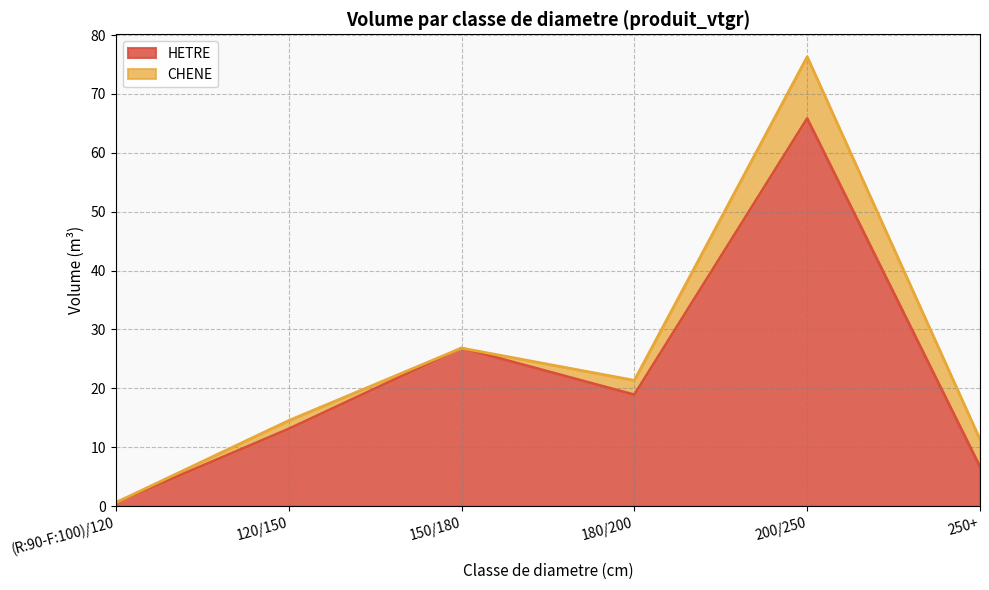

Read the value at (R:90-F:100)/120.

0.6